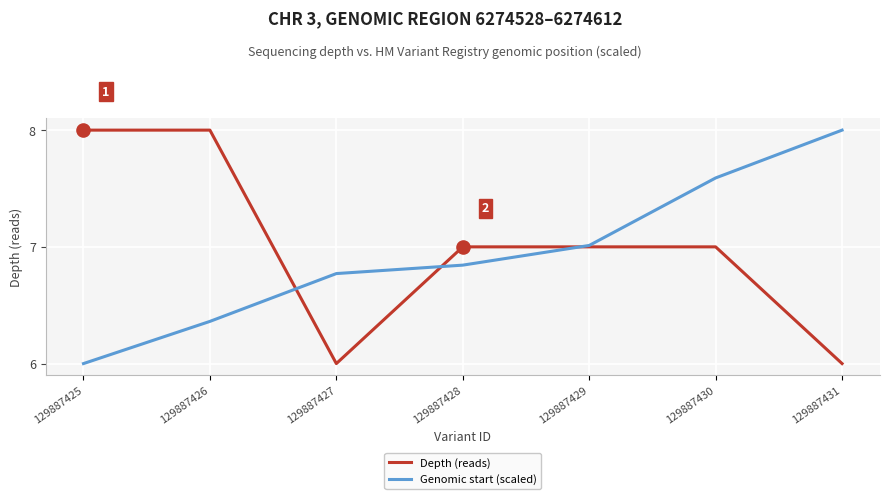

At how many categories does at least one series exceed 6?

7